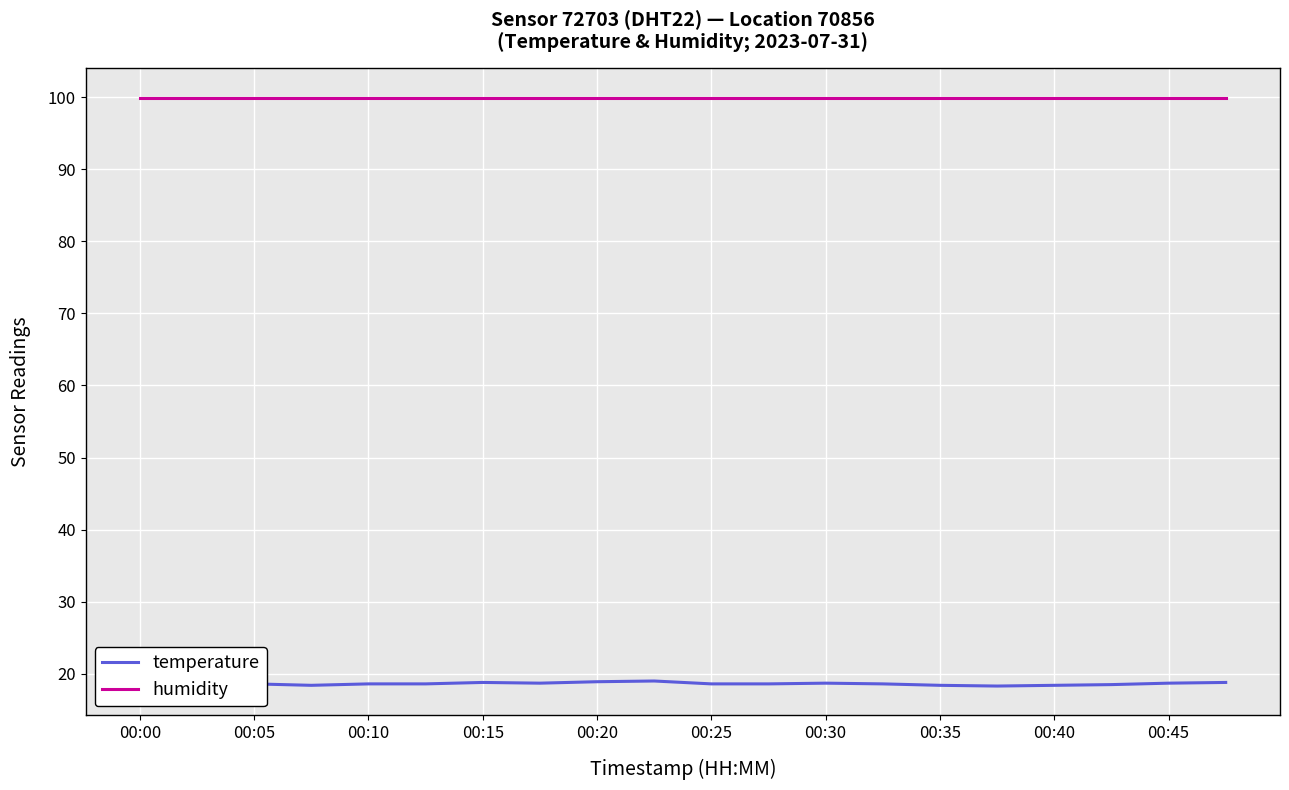

What is the value of the temperature point at the 18th from the left?

18.5